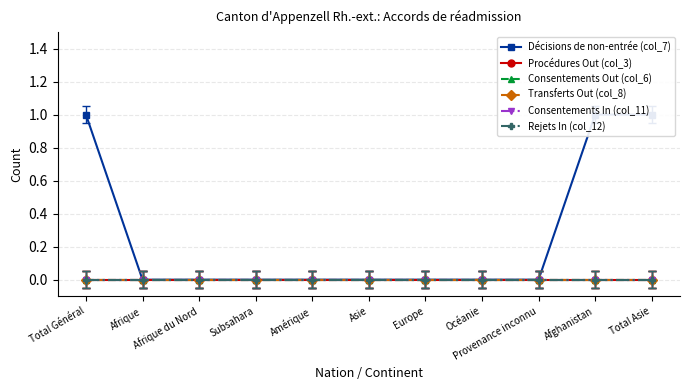

Reading right to left, what are all the values shown in this chart?

Décisions de non-entrée (col_7): 1	1	0	0	0	0	0	0	0	0	1
Procédures Out (col_3): 0	0	0	0	0	0	0	0	0	0	0
Consentements Out (col_6): 0	0	0	0	0	0	0	0	0	0	0
Transferts Out (col_8): 0	0	0	0	0	0	0	0	0	0	0
Consentements In (col_11): 0	0	0	0	0	0	0	0	0	0	0
Rejets In (col_12): 0	0	0	0	0	0	0	0	0	0	0